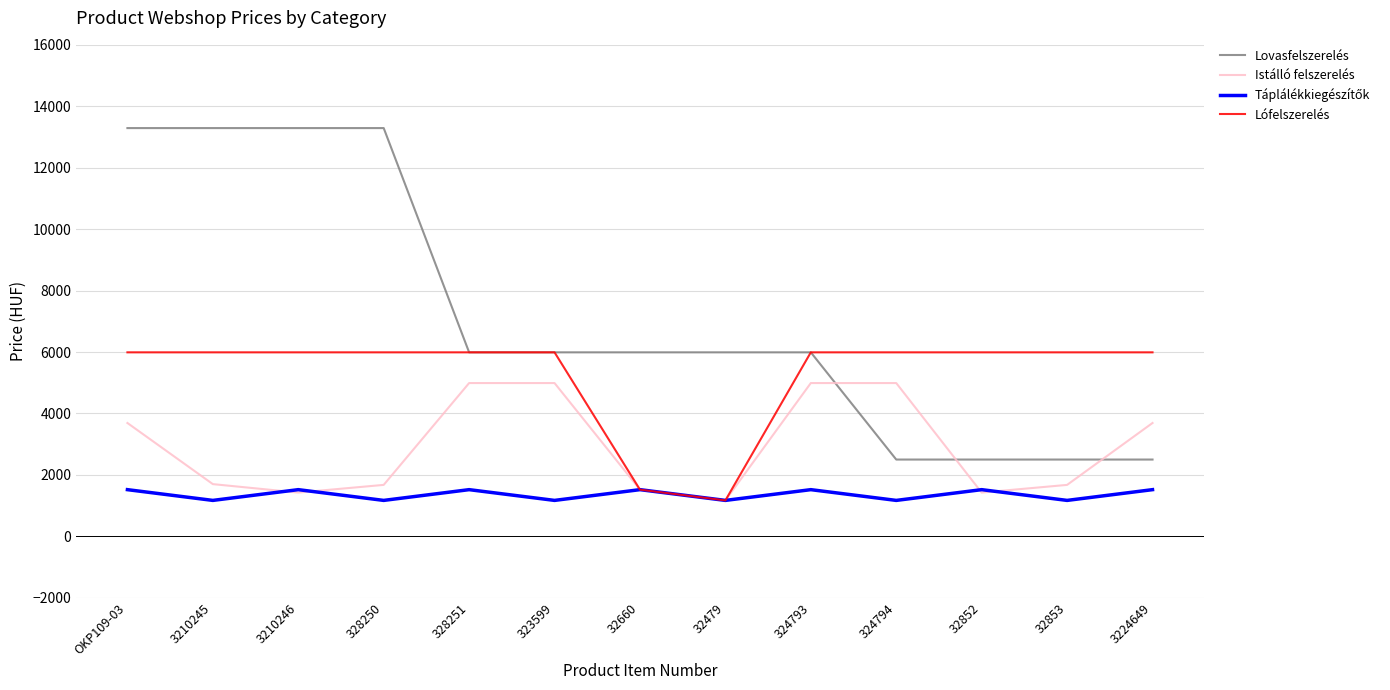

Which series has the largest range (max minus min)?

Lovasfelszerelés